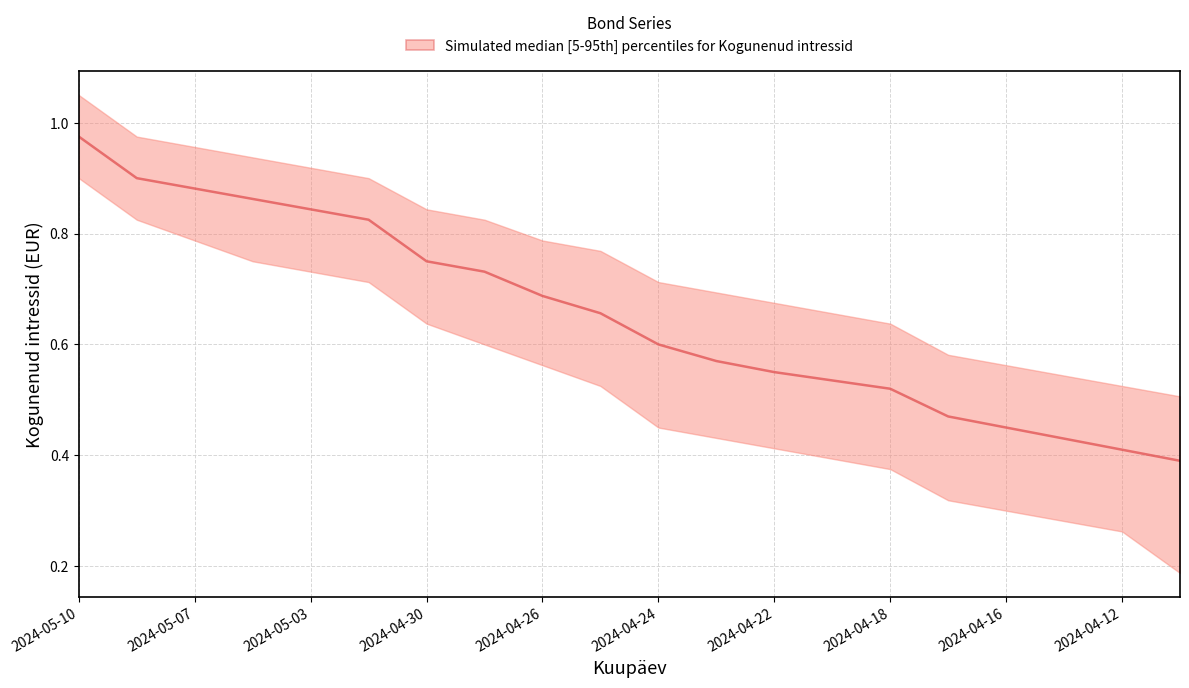

Reading left to right, list all the values displayed in this chart.

upper: 2024-05-10=1.1	2024-05-08=1.0	2024-05-07=1.0	2024-05-06=0.9	2024-05-03=0.9	2024-05-02=0.9	2024-04-30=0.8	2024-04-29=0.8	2024-04-26=0.8	2024-04-25=0.8	2024-04-24=0.7	2024-04-23=0.7	2024-04-22=0.7	2024-04-19=0.7	2024-04-18=0.6	2024-04-17=0.6	2024-04-16=0.6	2024-04-15=0.5	2024-04-12=0.5	2024-04-11=0.5
median: 2024-05-10=1.0	2024-05-08=0.9	2024-05-07=0.9	2024-05-06=0.9	2024-05-03=0.8	2024-05-02=0.8	2024-04-30=0.8	2024-04-29=0.7	2024-04-26=0.7	2024-04-25=0.7	2024-04-24=0.6	2024-04-23=0.6	2024-04-22=0.6	2024-04-19=0.5	2024-04-18=0.5	2024-04-17=0.5	2024-04-16=0.5	2024-04-15=0.4	2024-04-12=0.4	2024-04-11=0.4
lower: 2024-05-10=0.9	2024-05-08=0.8	2024-05-07=0.8	2024-05-06=0.8	2024-05-03=0.7	2024-05-02=0.7	2024-04-30=0.6	2024-04-29=0.6	2024-04-26=0.6	2024-04-25=0.5	2024-04-24=0.5	2024-04-23=0.4	2024-04-22=0.4	2024-04-19=0.4	2024-04-18=0.4	2024-04-17=0.3	2024-04-16=0.3	2024-04-15=0.3	2024-04-12=0.3	2024-04-11=0.2